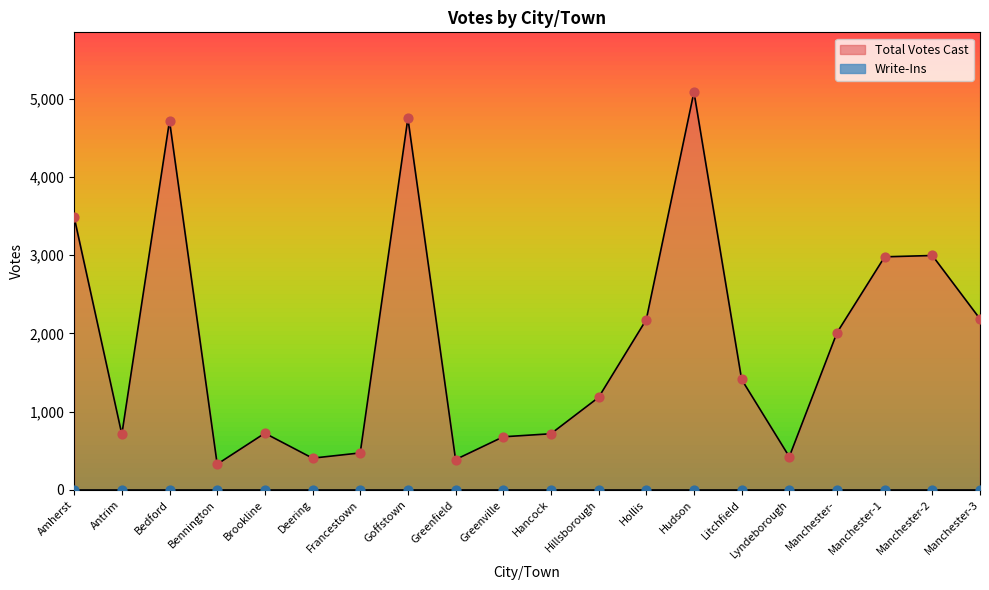

Between Deering and Manchester-3, which is larger?

Manchester-3